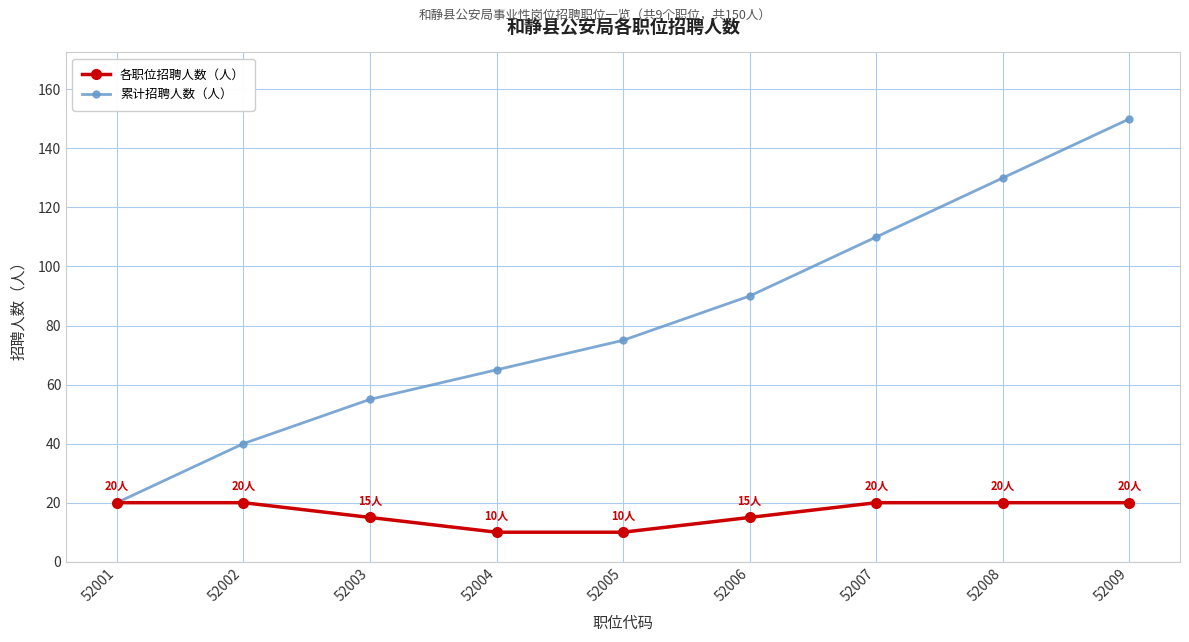

What is the approximate value of 累计招聘人数（人） at 52009, to the nearest 50?

150